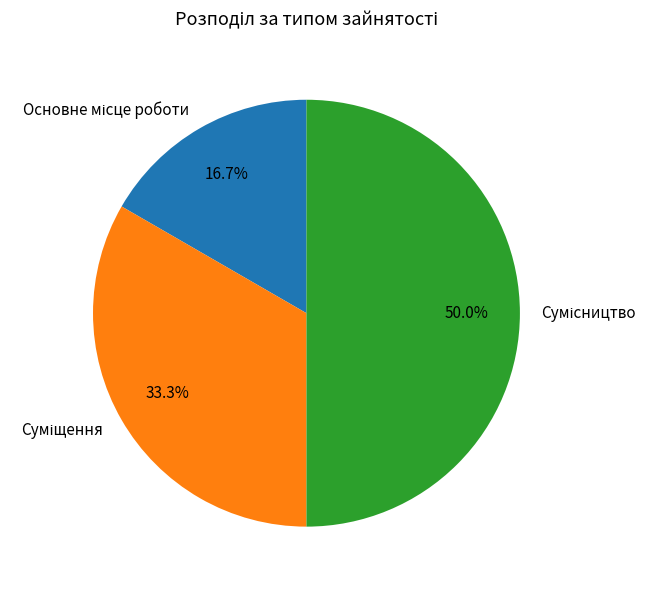

Does Основне місце роботи account for over 50% of the chart?

No